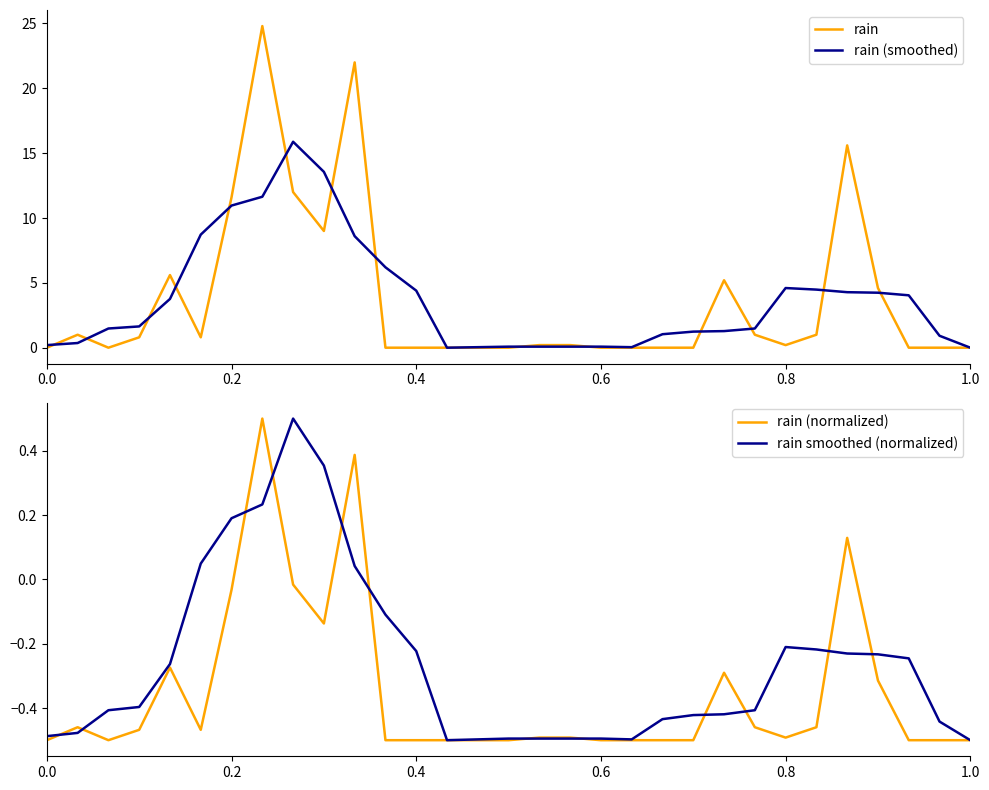

Read the rain (smoothed) value at 0.4.

4.4